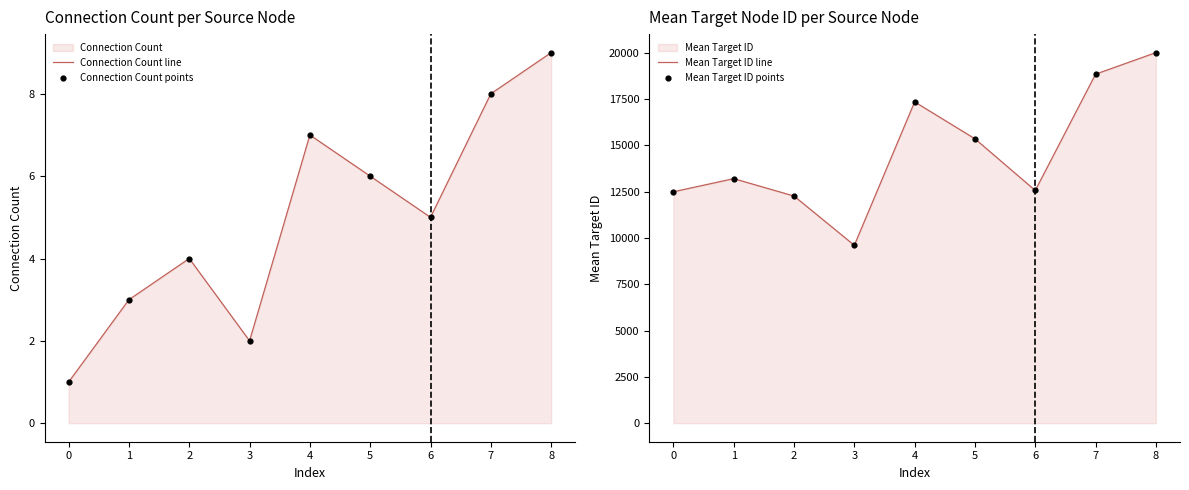

Which series has the largest total across all categories?

Mean Target ID line